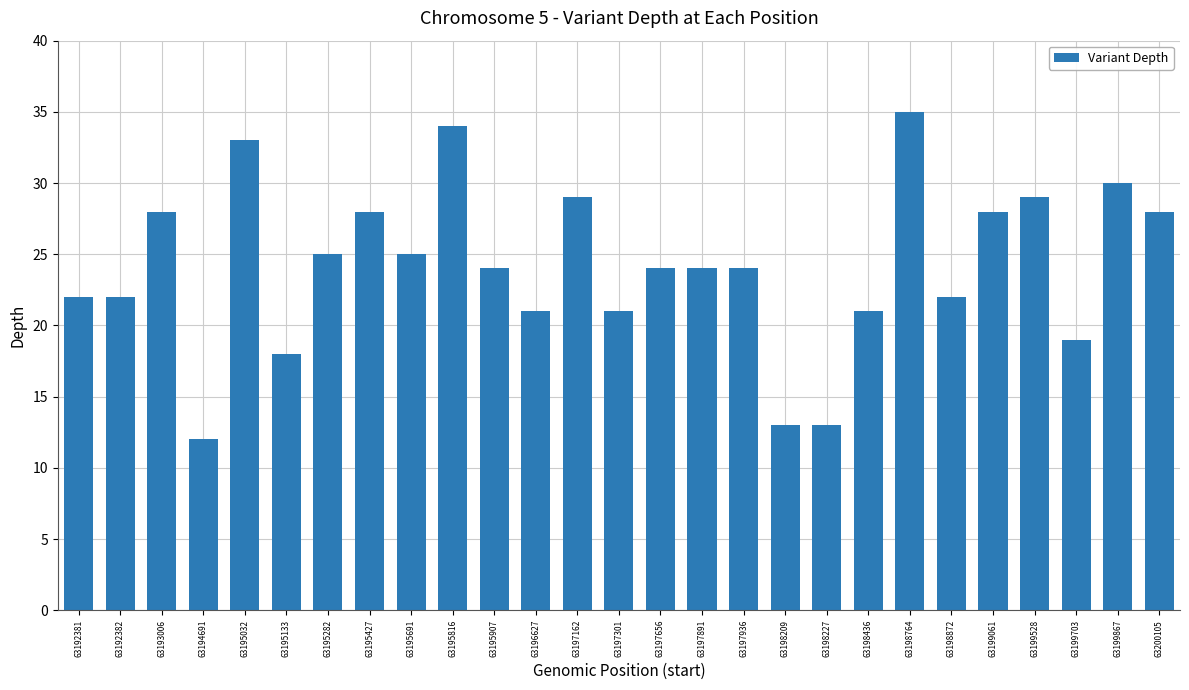

Reading right to left, extract all data points from this chart.

63200105=28	63199867=30	63199703=19	63199528=29	63199061=28	63198872=22	63198764=35	63198436=21	63198227=13	63198209=13	63197936=24	63197891=24	63197656=24	63197301=21	63197162=29	63196627=21	63195907=24	63195816=34	63195691=25	63195427=28	63195282=25	63195133=18	63195032=33	63194691=12	63193006=28	63192382=22	63192381=22